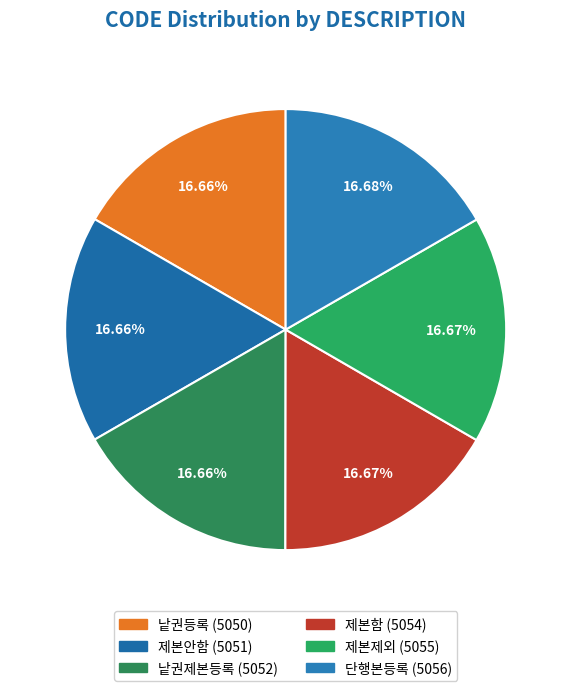

The 제본함 slice represents 10% of the pie. True or false?

False